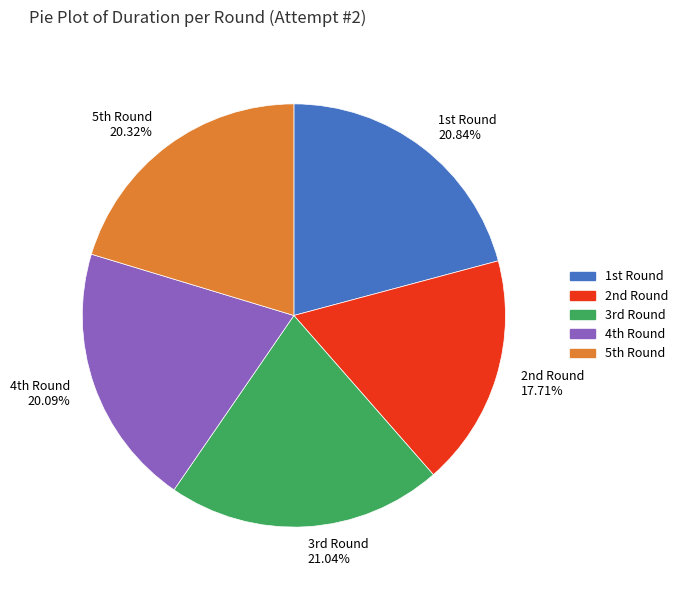

What is the smallest slice in the pie chart?

2nd Round